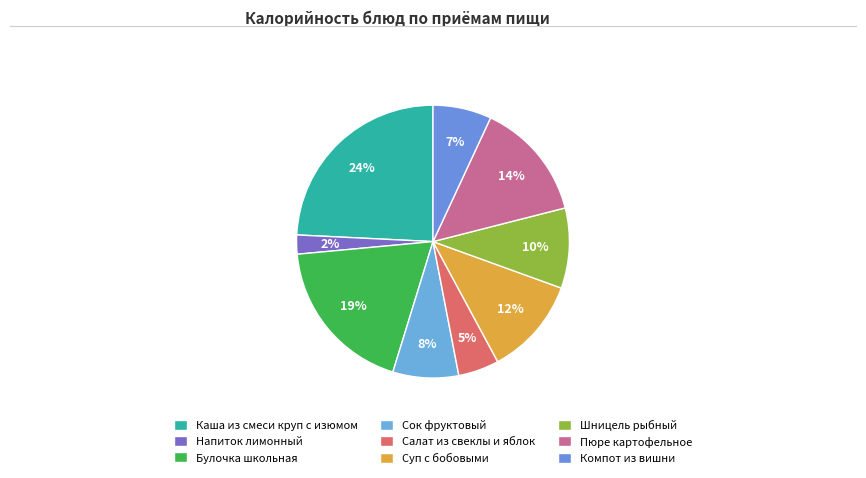

Does Компот из вишни represent more than half of the total?

No